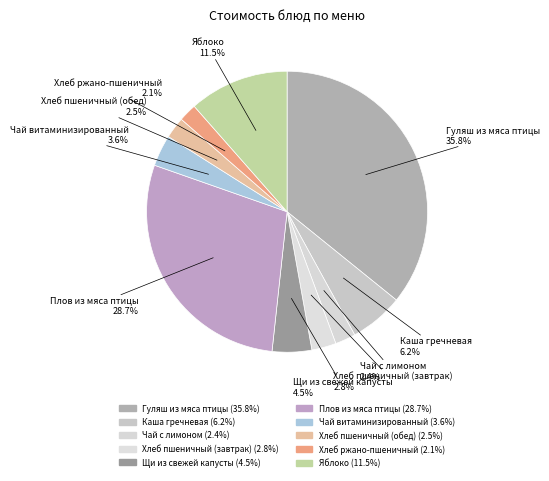

Which category has the biggest portion of the pie?

Гуляш из мяса птицы